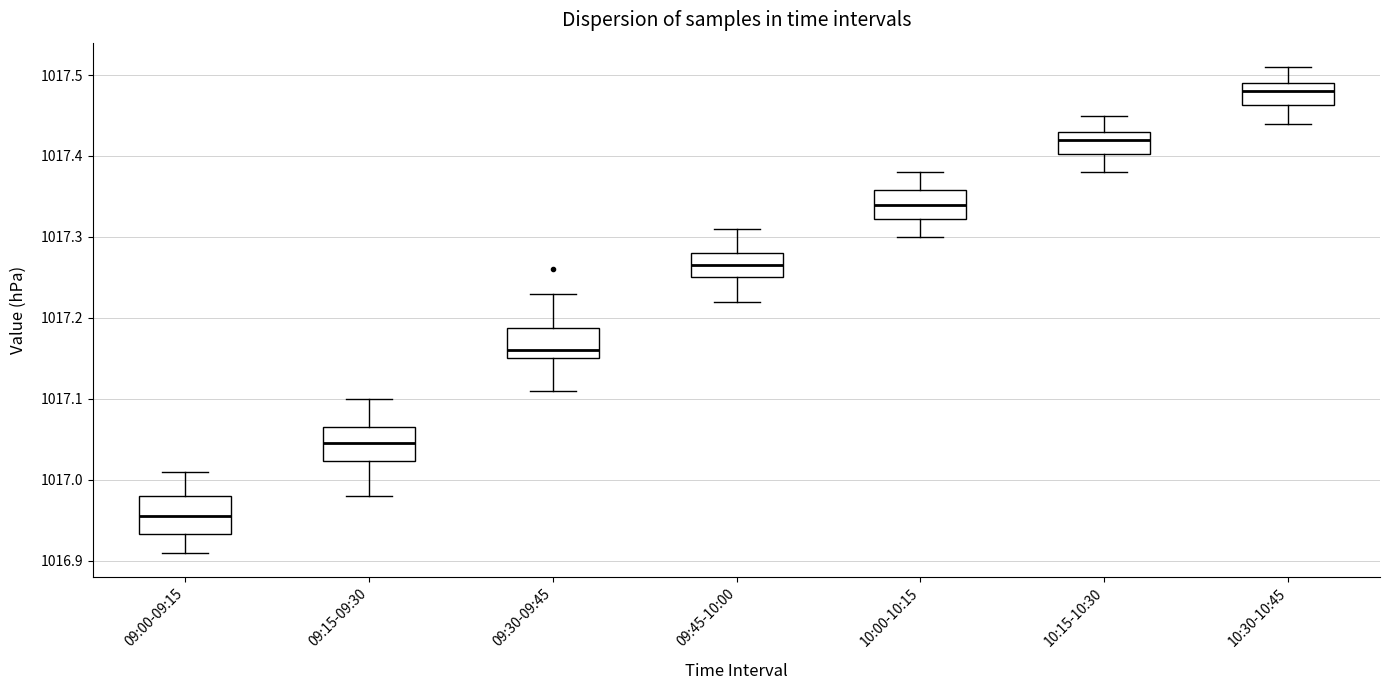

Reading left to right, transcribe this box plot: for each box, give where its median line is, the range the box spans, and where its two whiskers end, as read against the y-axis. The values are not printed on the chart, so give them approximately, as read against the axis.

09:00-09:15: median 1016.96, box 1016.93 to 1016.98, whiskers 1016.91 to 1017.01
09:15-09:30: median 1017.05, box 1017.02 to 1017.07, whiskers 1016.98 to 1017.10
09:30-09:45: median 1017.16, box 1017.15 to 1017.19, whiskers 1017.11 to 1017.23
09:45-10:00: median 1017.27, box 1017.25 to 1017.28, whiskers 1017.22 to 1017.31
10:00-10:15: median 1017.34, box 1017.32 to 1017.36, whiskers 1017.30 to 1017.38
10:15-10:30: median 1017.42, box 1017.40 to 1017.43, whiskers 1017.38 to 1017.45
10:30-10:45: median 1017.48, box 1017.46 to 1017.49, whiskers 1017.44 to 1017.51